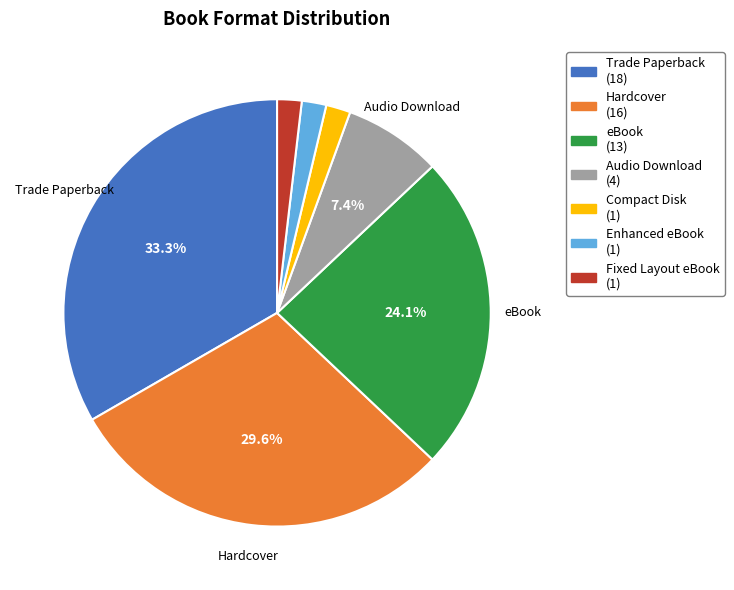

Does any single category account for the majority?

No